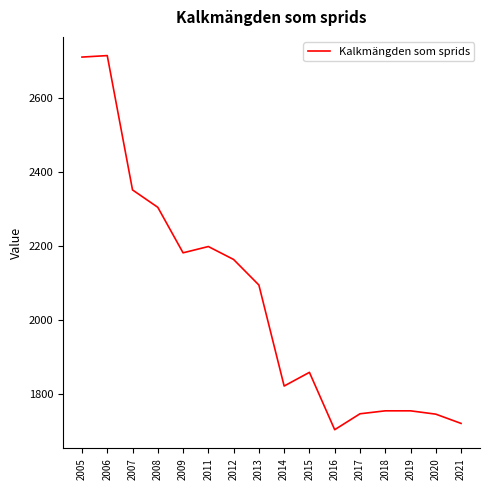

What is the smallest value displayed?

1704